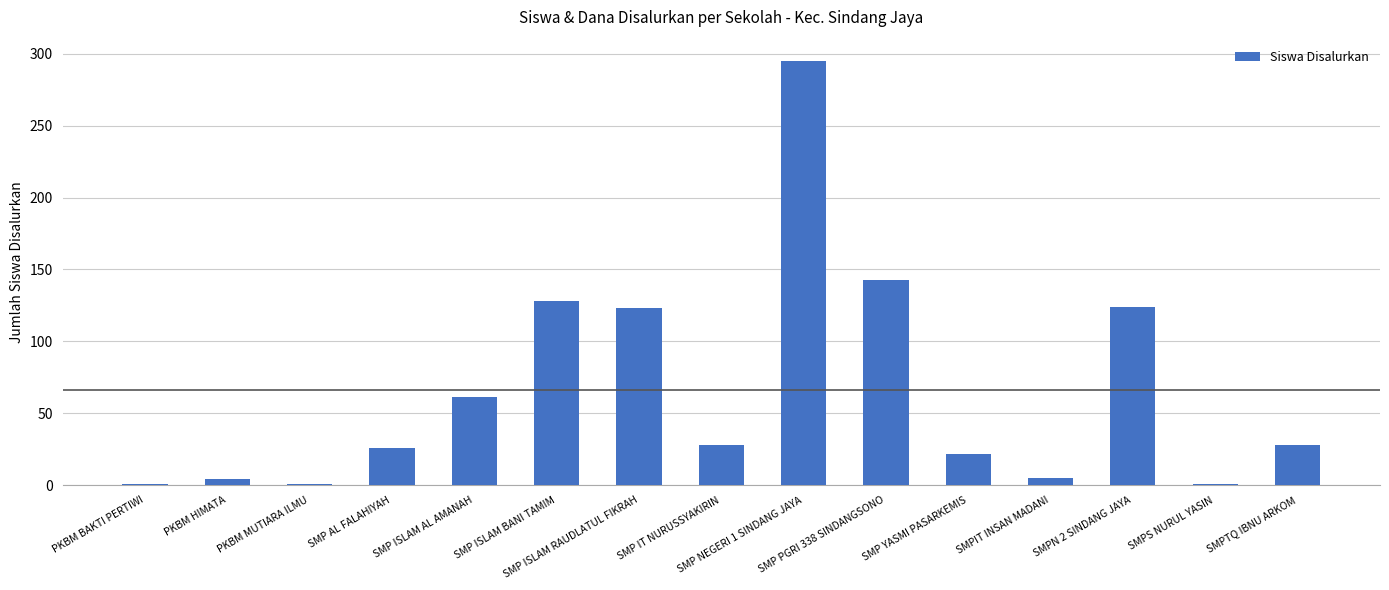

The chart shows a value of 4 at PKBM HIMATA. True or false?

True